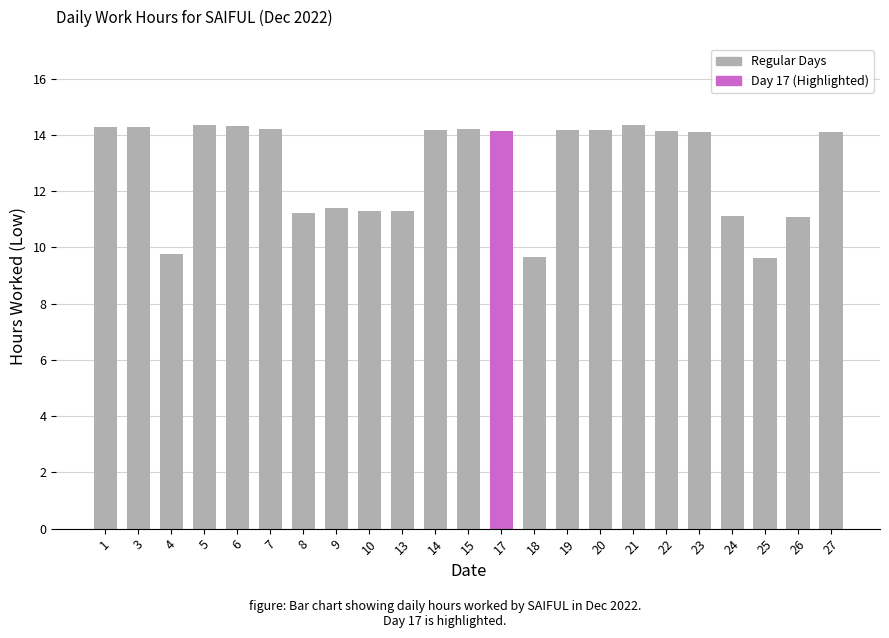

Is it true that the value at 14 is 8.4?

False